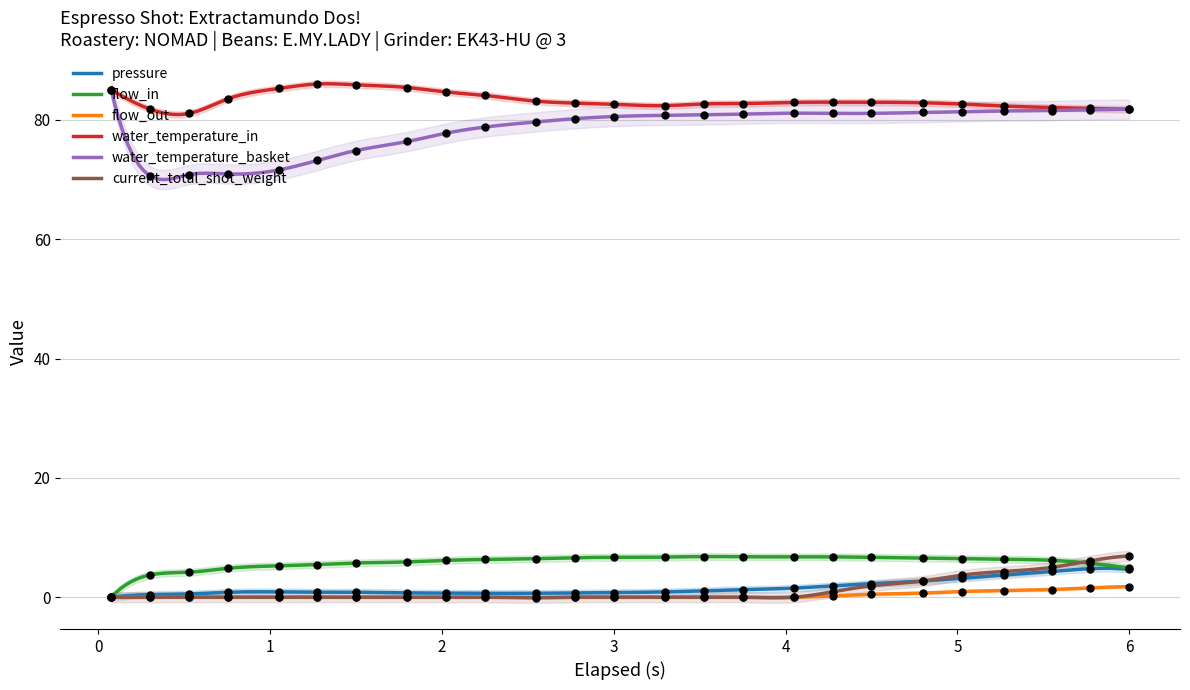

True or false: water_temperature_in and pressure intersect in this chart.

False